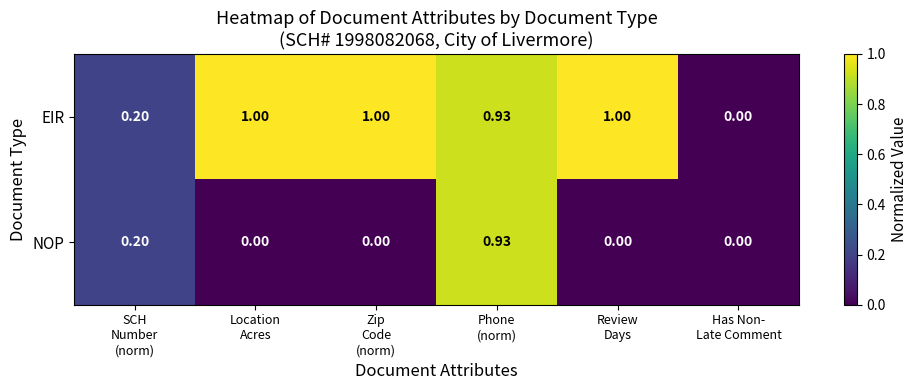

How many values in the NOP series exceed 0?

2